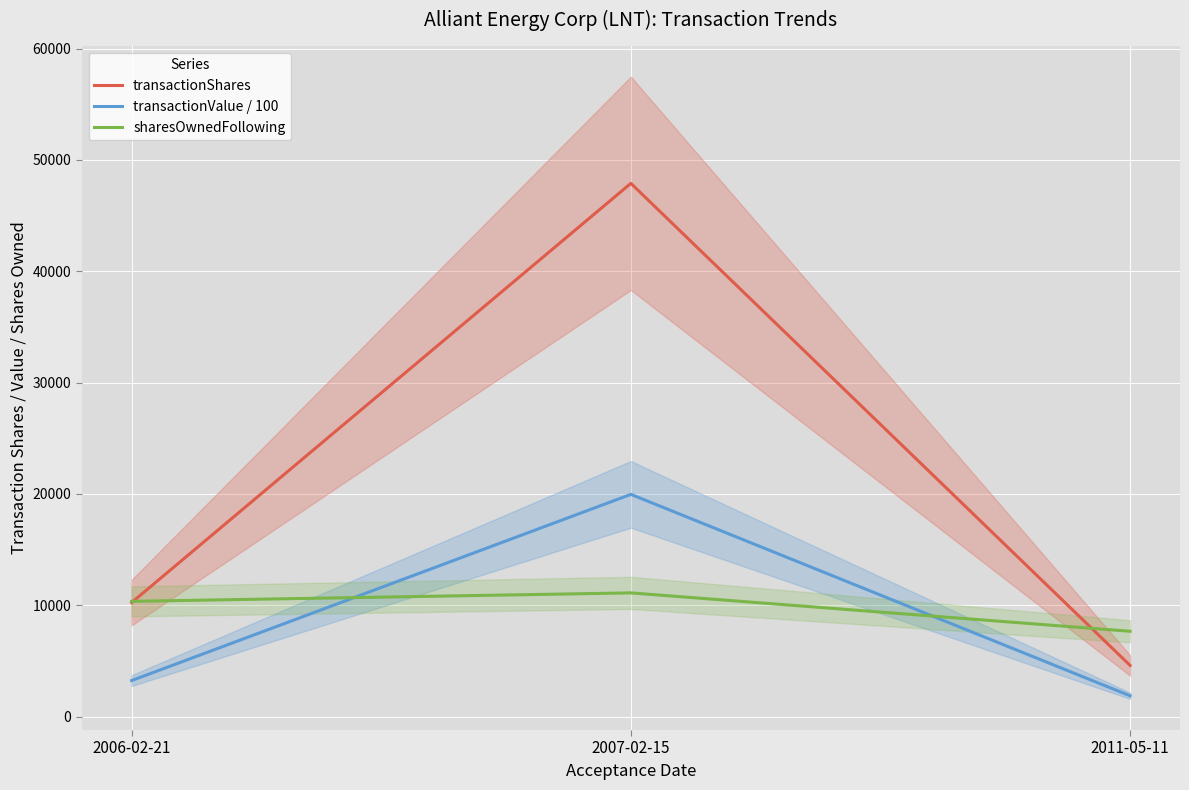

What is the minimum value for sharesOwnedFollowing?

7662.0